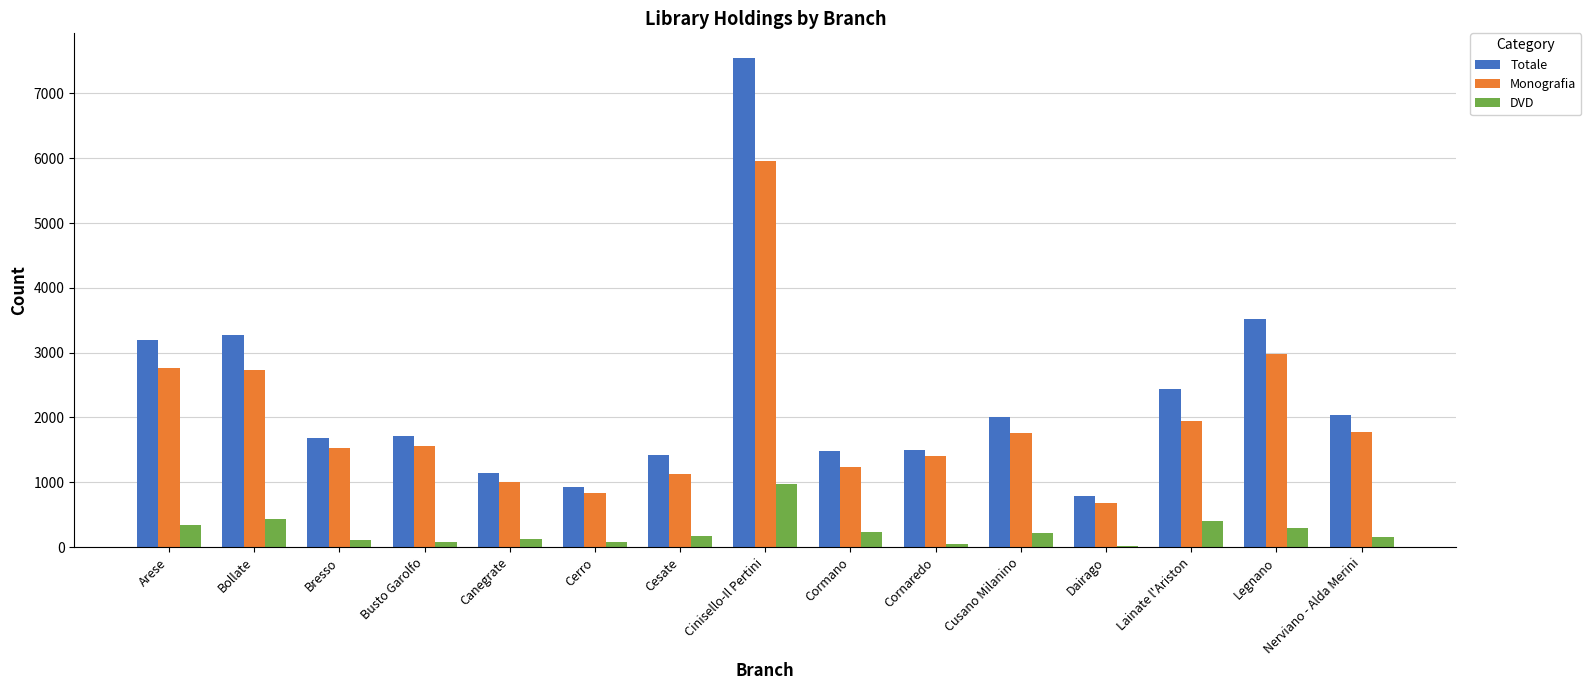

True or false: Monografia has a value of 303 at Dairago.

False